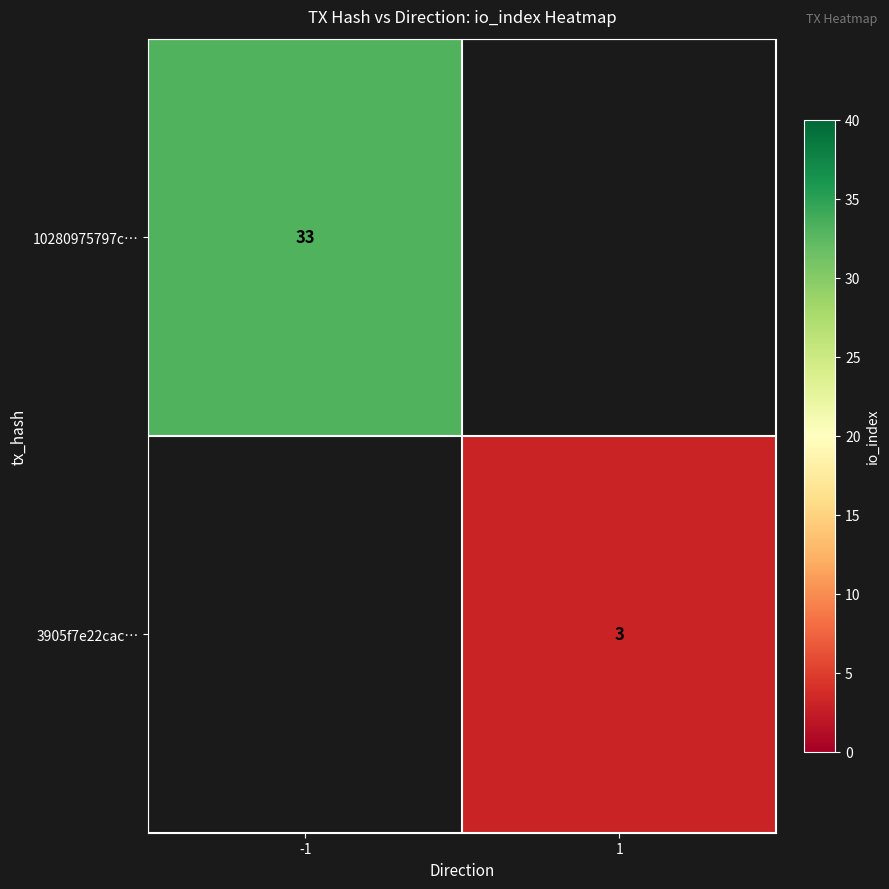

At which category does the chart reach its peak across all series?

-1